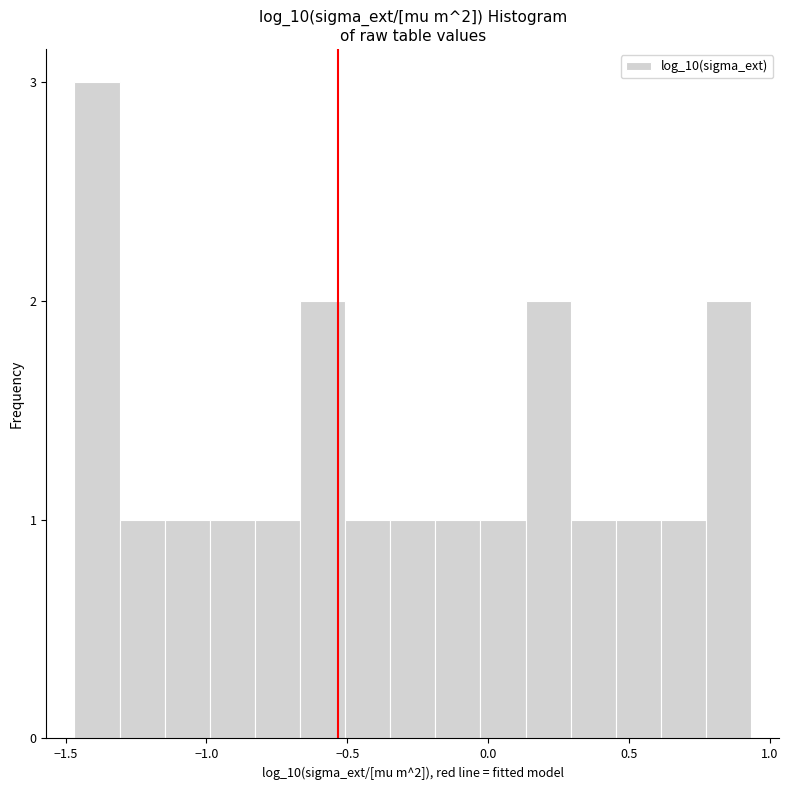

Around what value on the x-axis is the tallest bar? Give the approximate position of its centre, as read against the axis.

-1.40